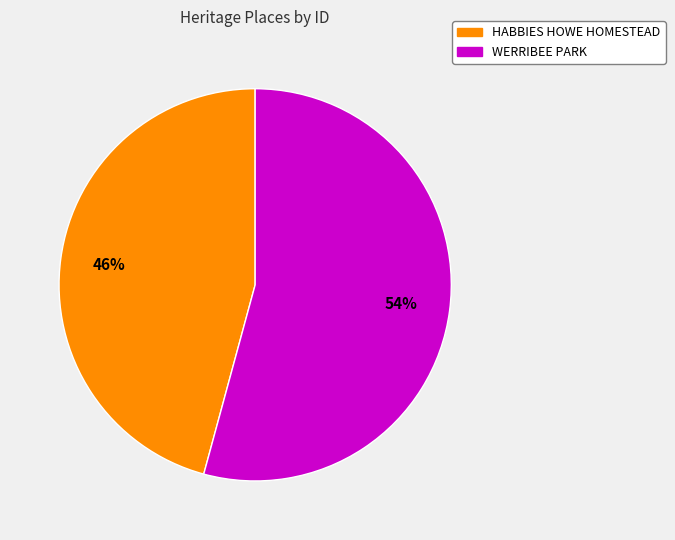

How many segments does this pie chart have?

2